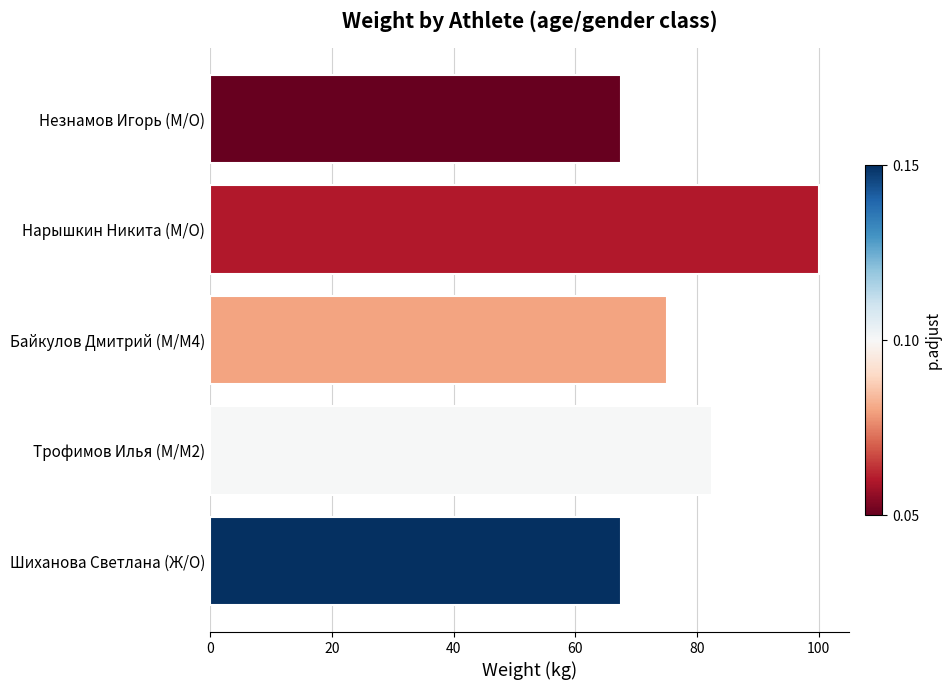

Reading top to bottom, what are all the values shown in this chart?

Незнамов Игорь (М/O)=67.5	Нарышкин Никита (М/O)=100.0	Байкулов Дмитрий (М/M4)=75.0	Трофимов Илья (М/M2)=82.5	Шиханова Светлана (Ж/O)=67.5